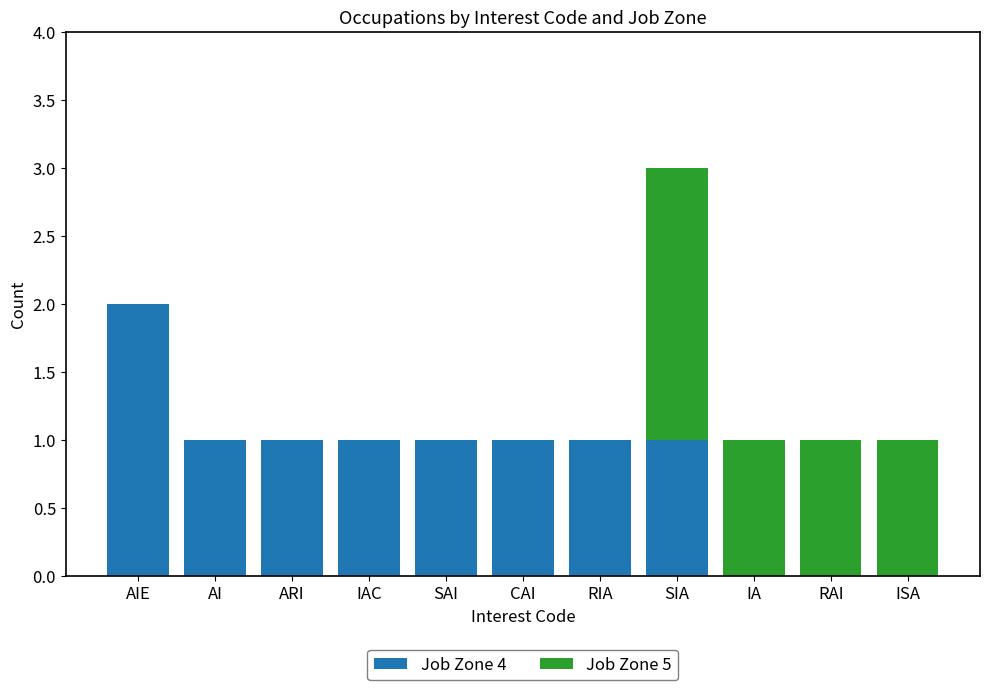

The value of Job Zone 4 at AI is 1. True or false?

True